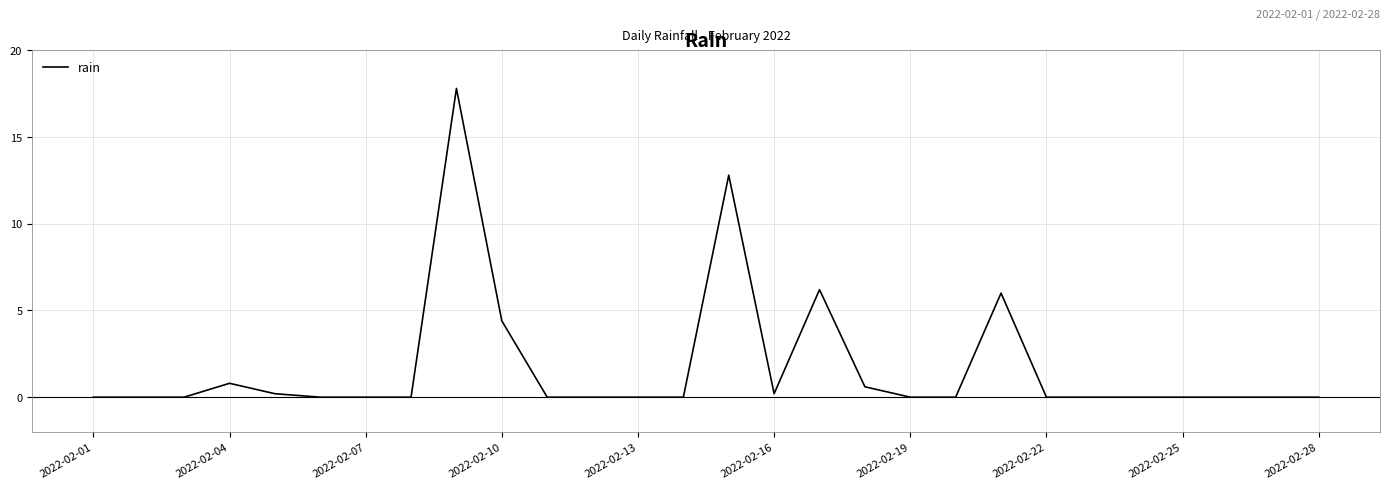

Count the number of data series in this chart.

1